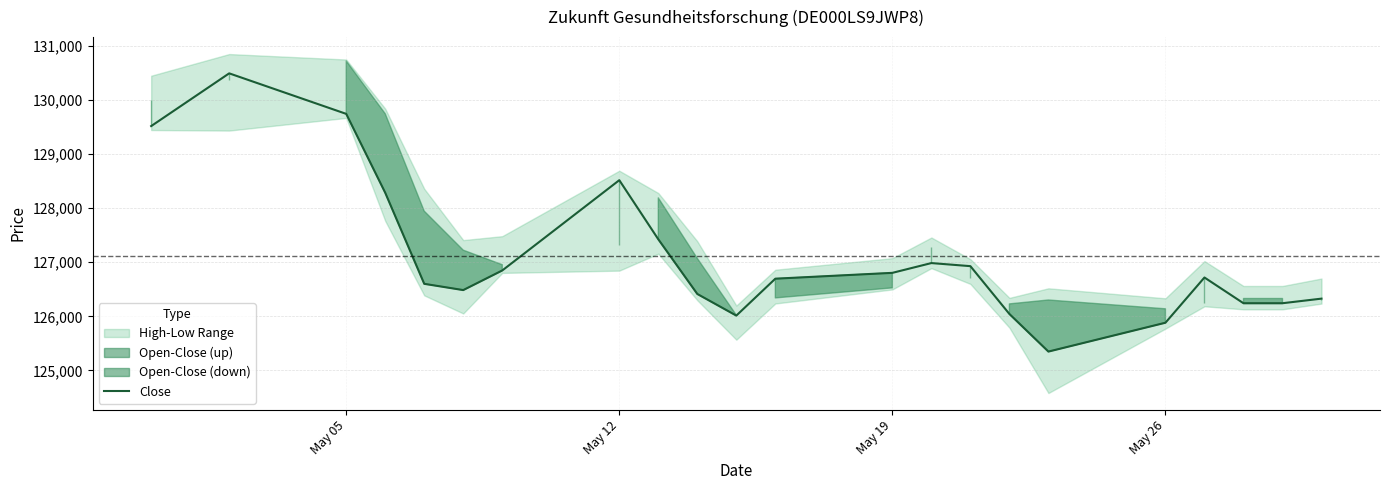

Does the chart have visible grid lines?

Yes